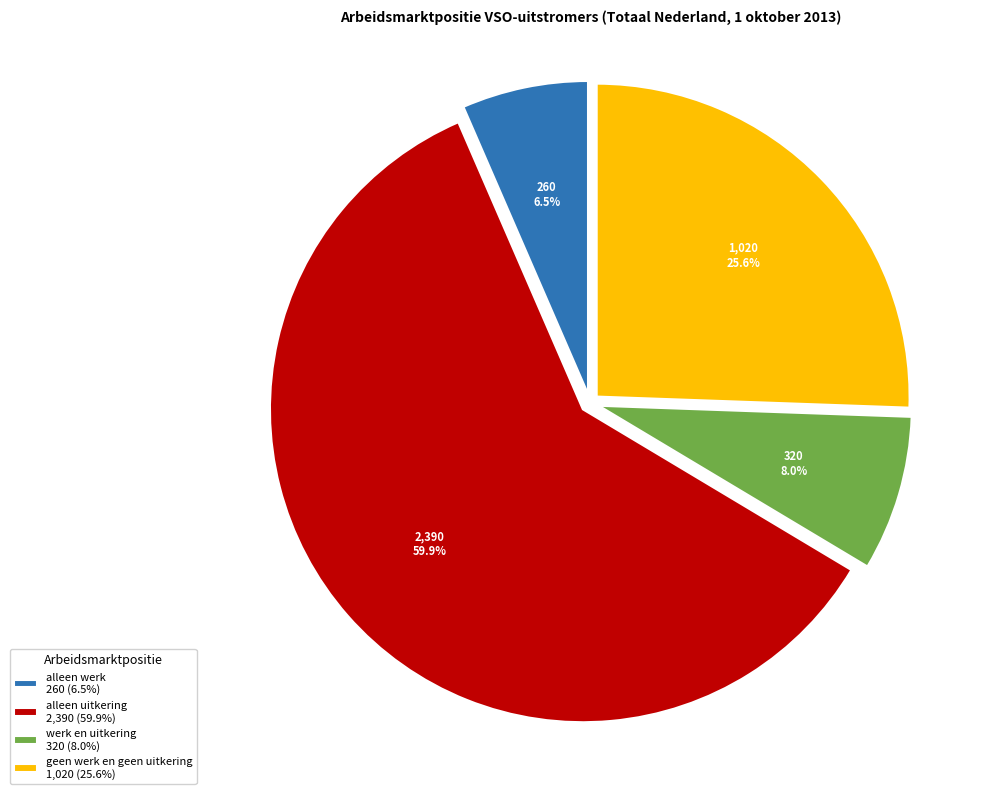

How many slices are in this pie chart?

4